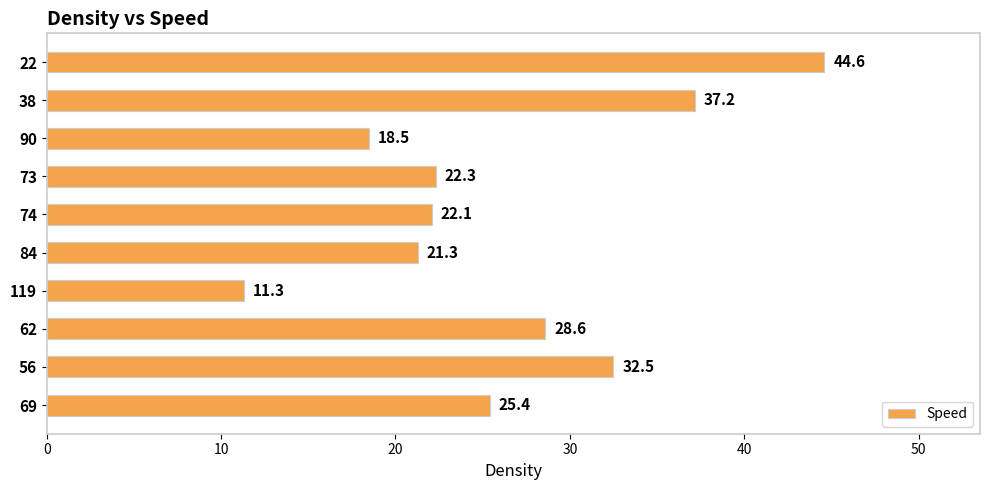

What is the ratio of the value at 38 to the value at 74?

1.7